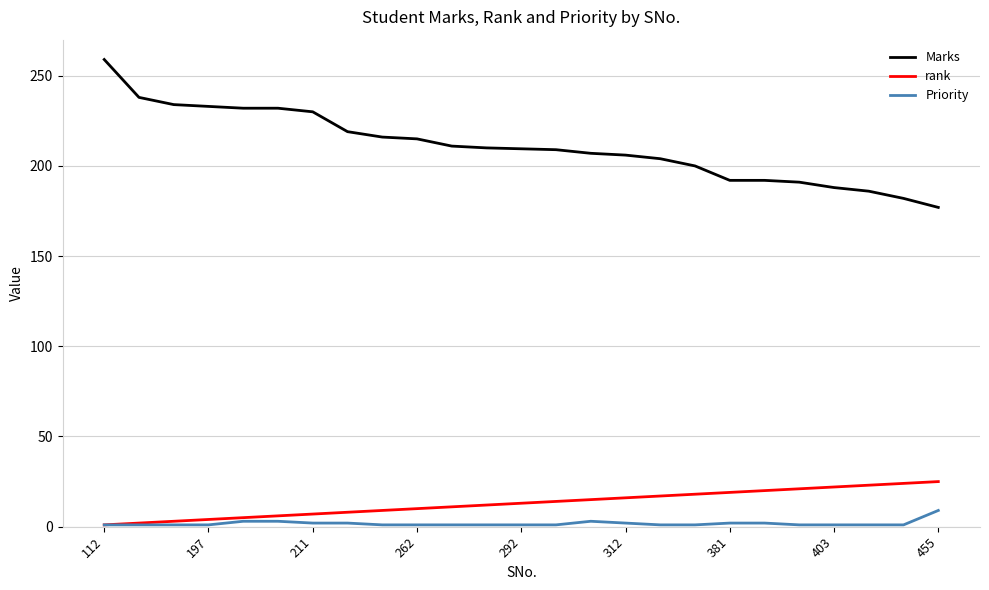

List the series in order of their peak value, lowest first.

Priority, rank, Marks